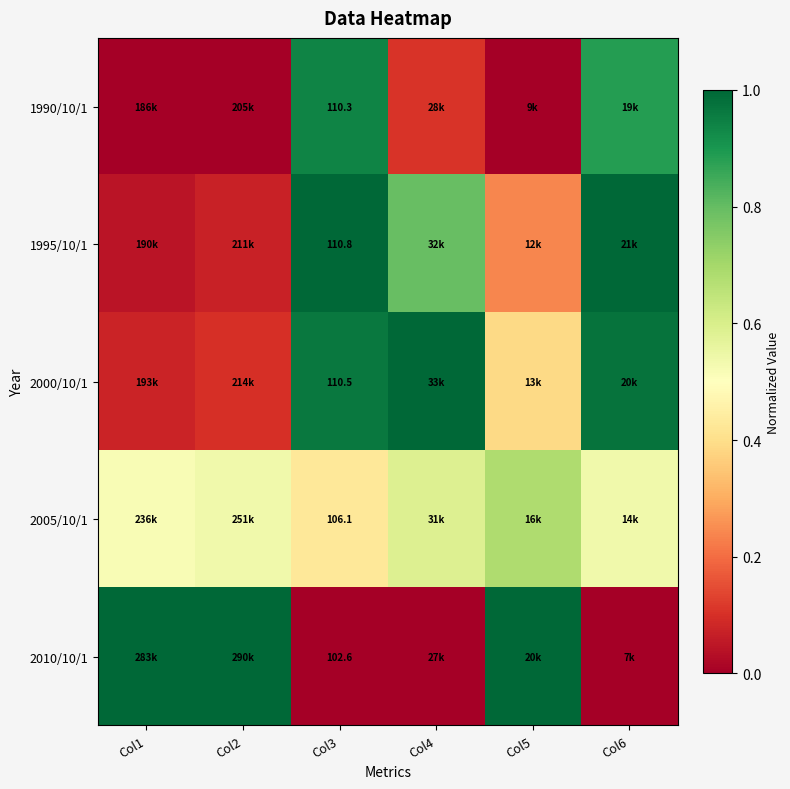

What is the approximate value of 1995/10/1 at Col2?

0.1